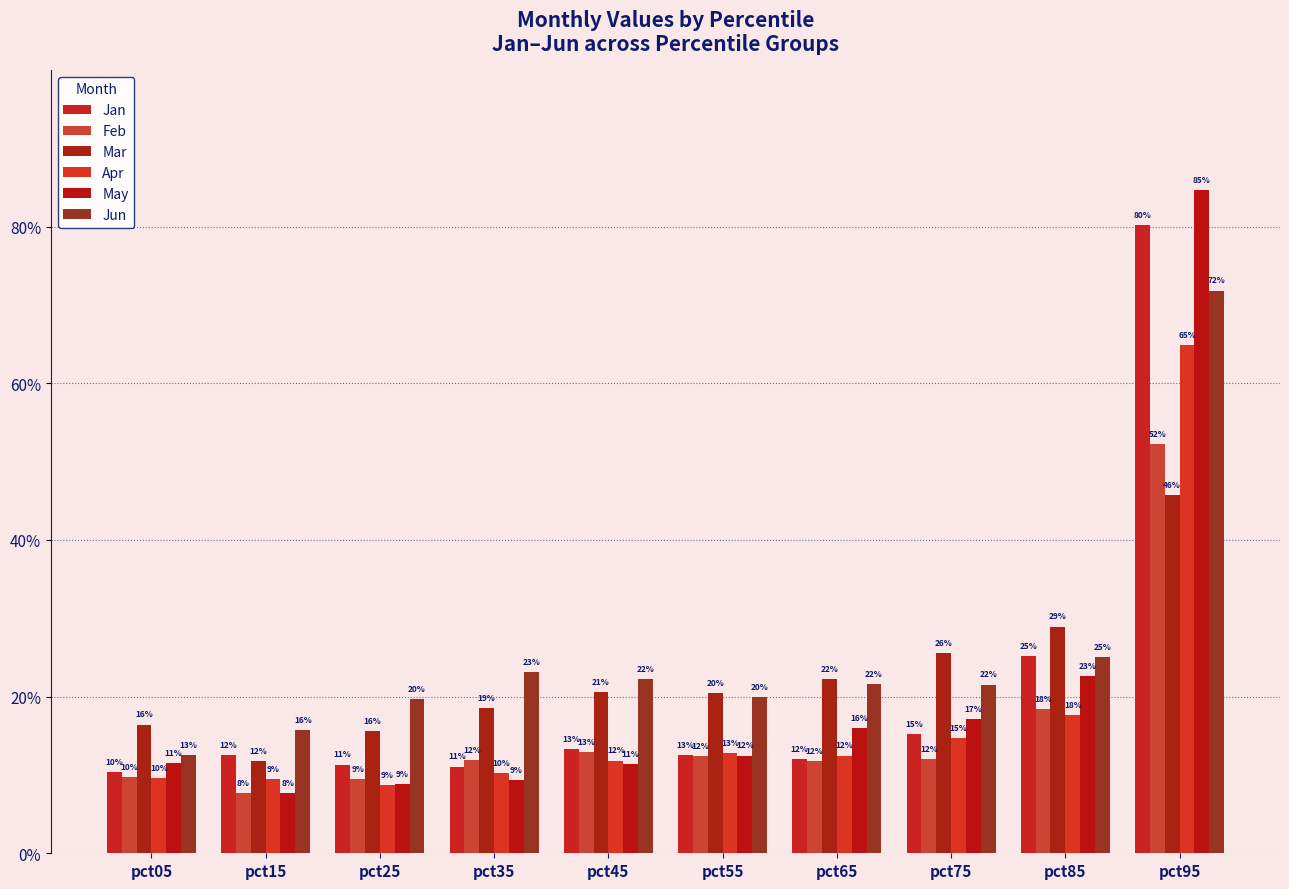

What is the sum of the May values at pct95 and pct65?

1.0